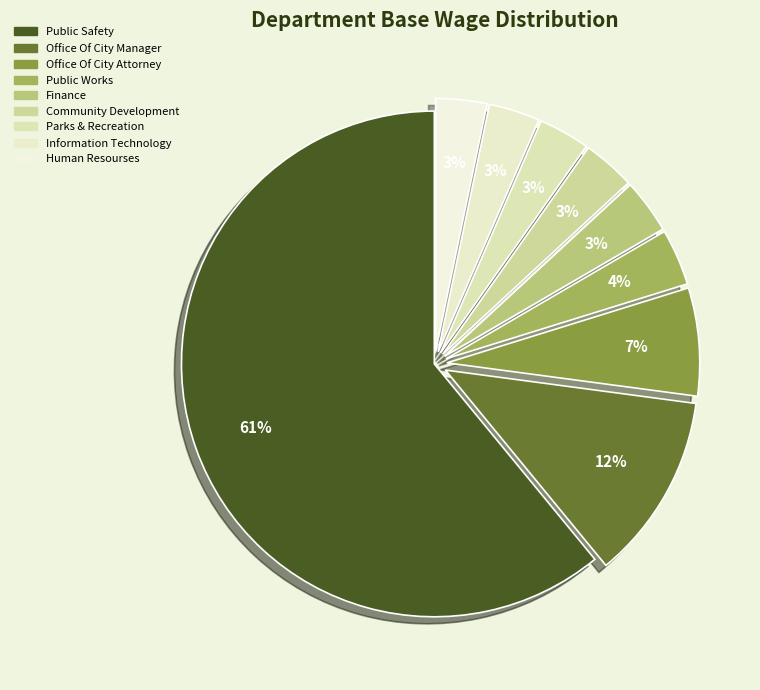

How many segments does this pie chart have?

9